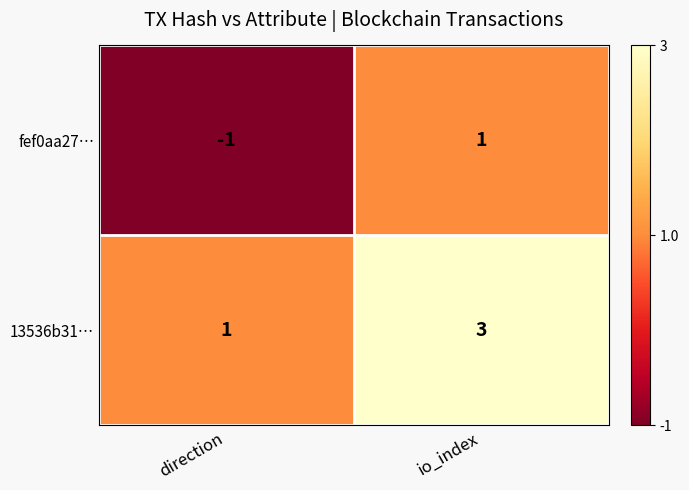

Is the value of fef0aa27… at io_index greater than the value of 13536b31… at io_index?

No